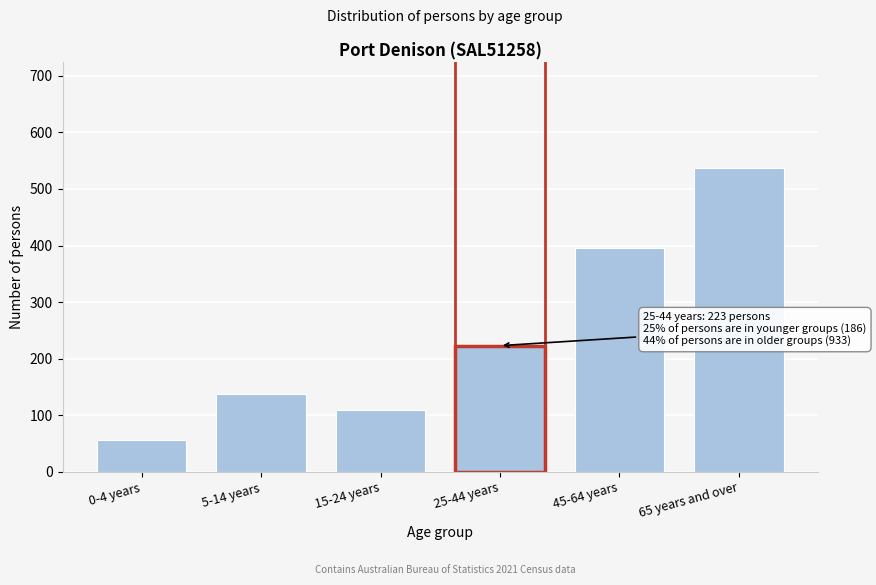

Reading right to left, what are all the values shown in this chart?

65 years and over=537	45-64 years=396	25-44 years=223	15-24 years=109	5-14 years=137	0-4 years=57